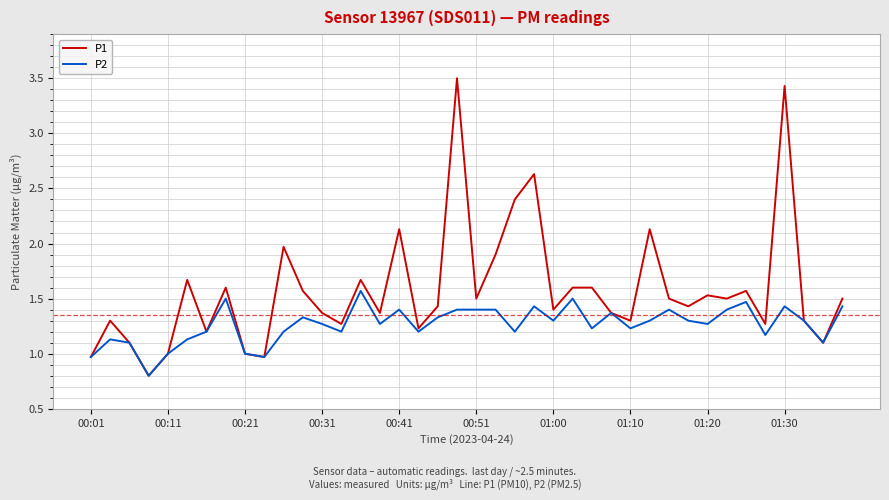

Rank the series by their average value, from lowest to highest.

P2, P1